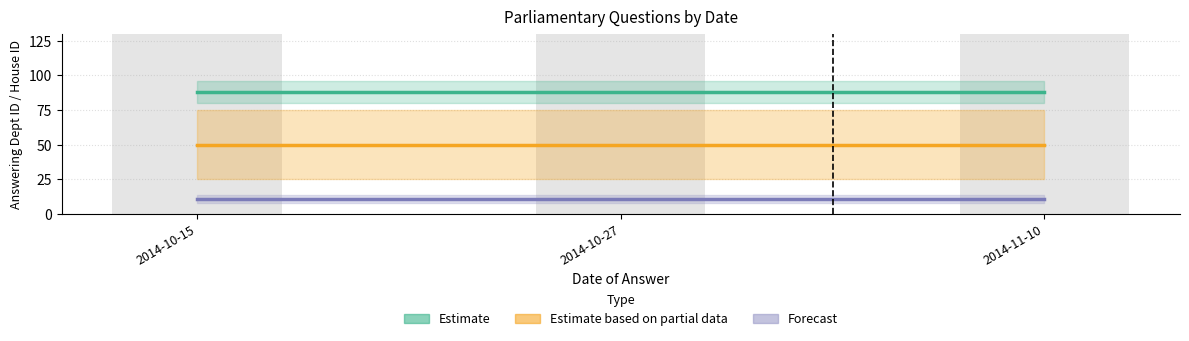

Which series has the largest total across all categories?

Estimate